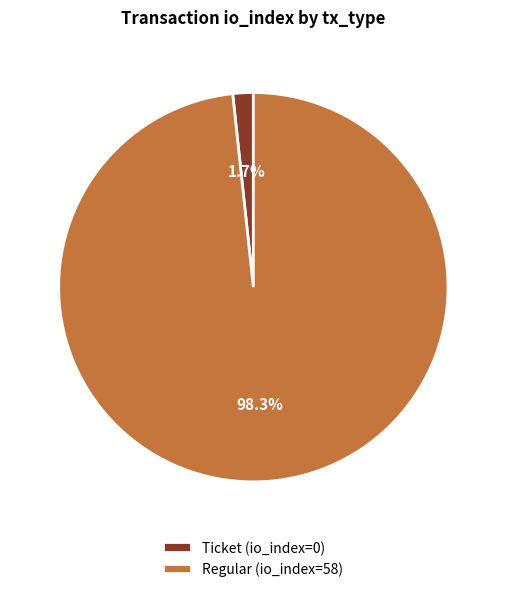

To the nearest percent, what is the difference between the largest and smallest slice percentages?

97%